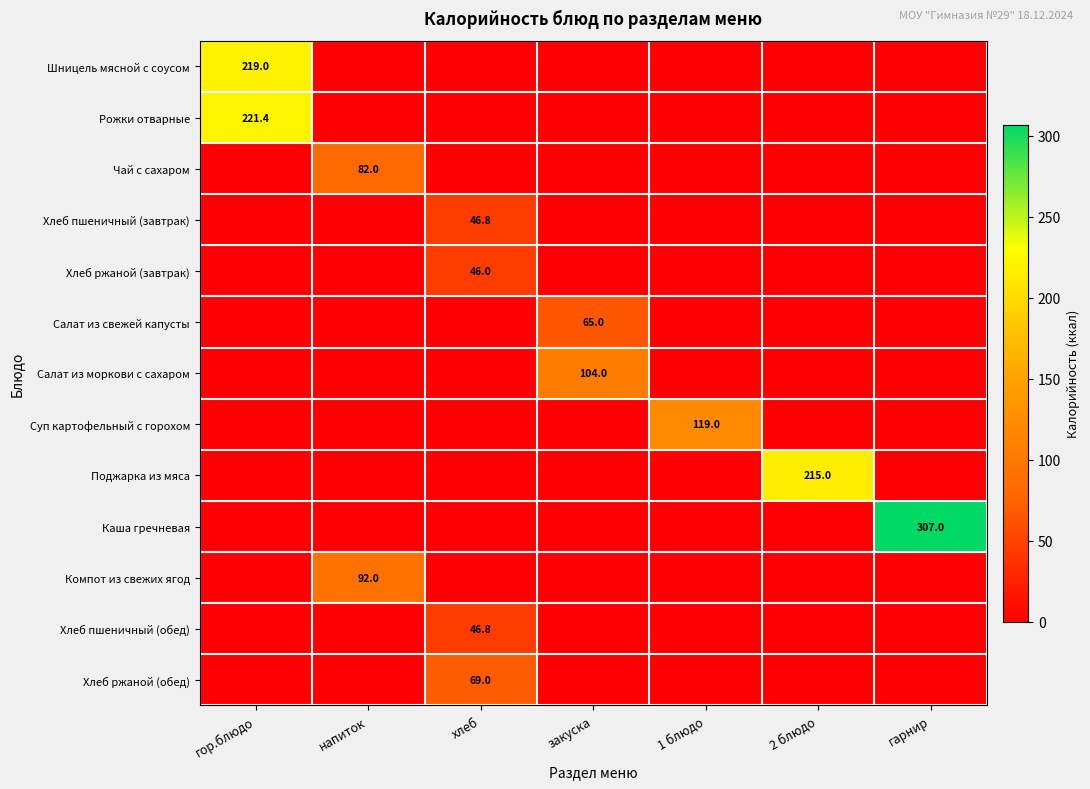

Is it true that Чай с сахаром equals 82.0 at напиток?

True